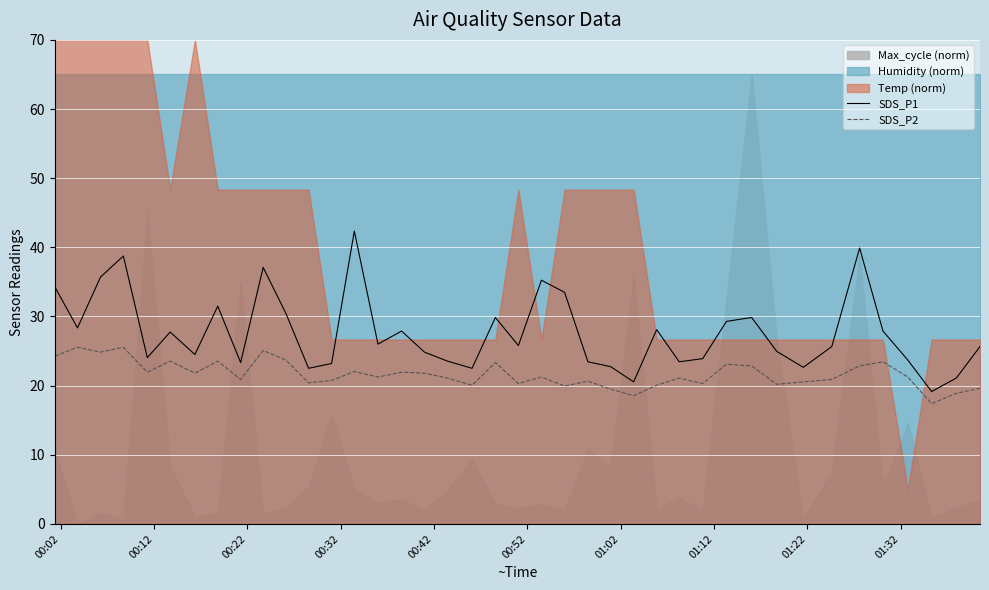

True or false: SDS_P1 and SDS_P2 intersect in this chart.

False